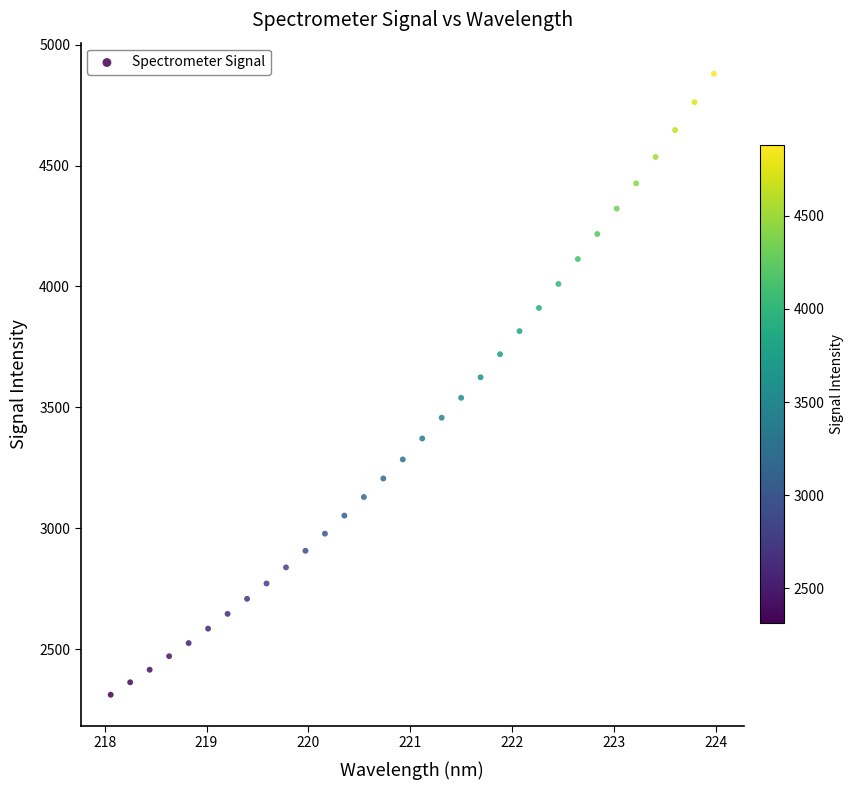

What is the range of X values (max minus min)?

5.9